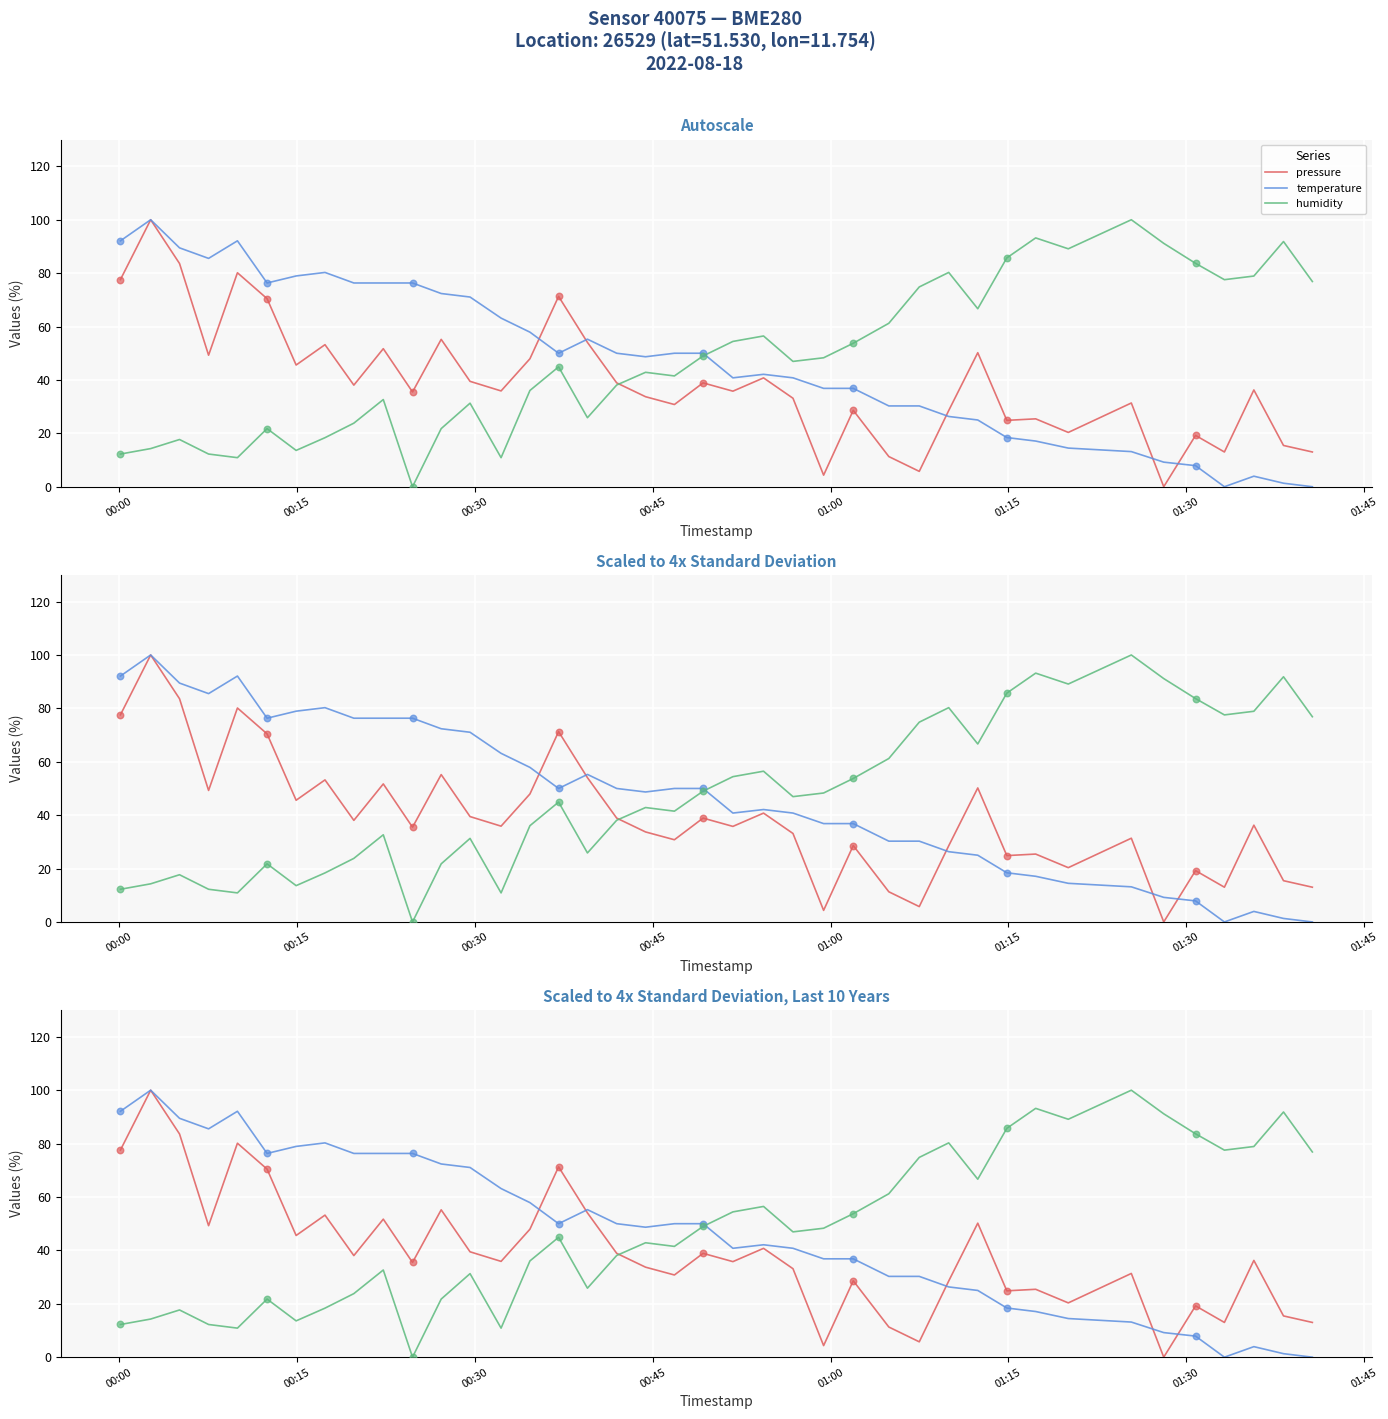

Which series has the largest total across all categories?

humidity